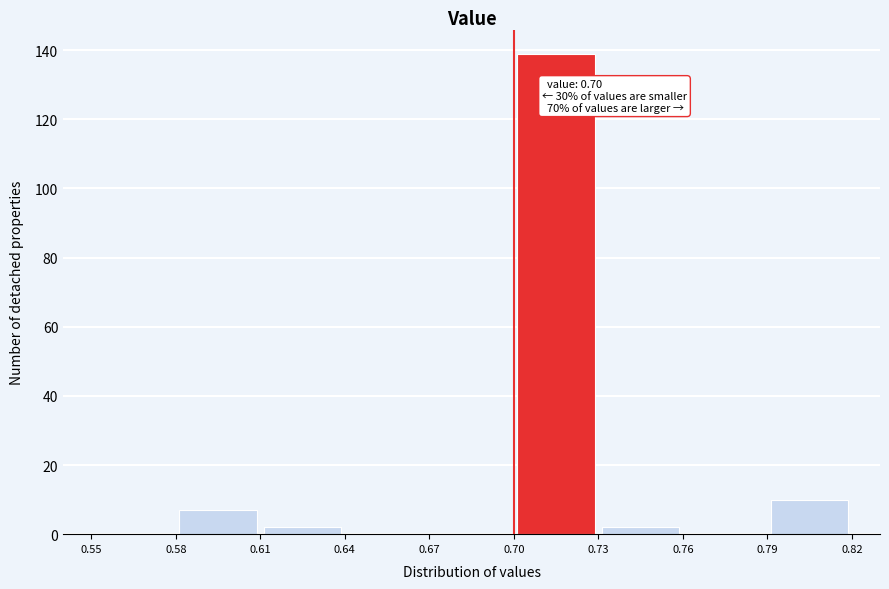

Over which range of the x-axis is the bar tallest?

0.70 to 0.73